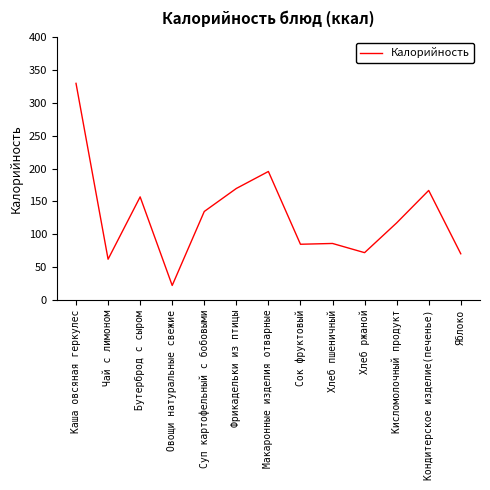

The value at Сок фруктовый is 84.8. True or false?

True